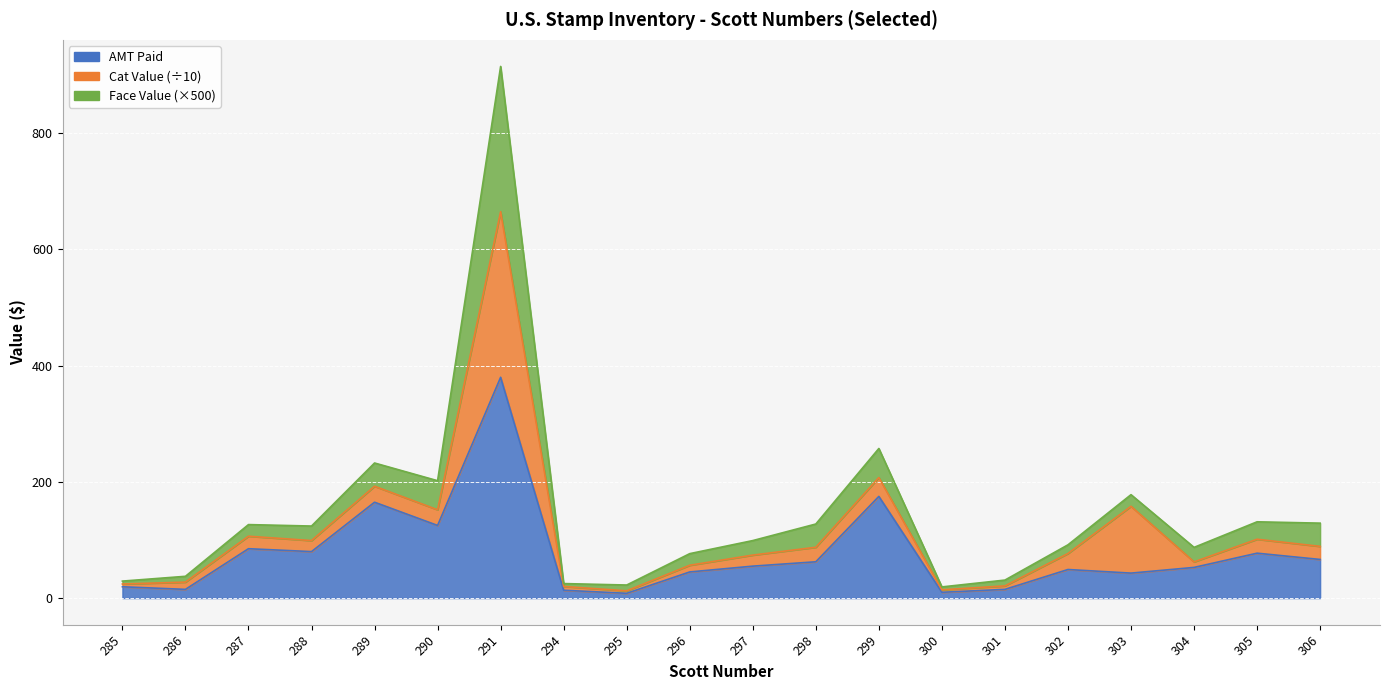

Which has a higher value, 295 or 298?

298